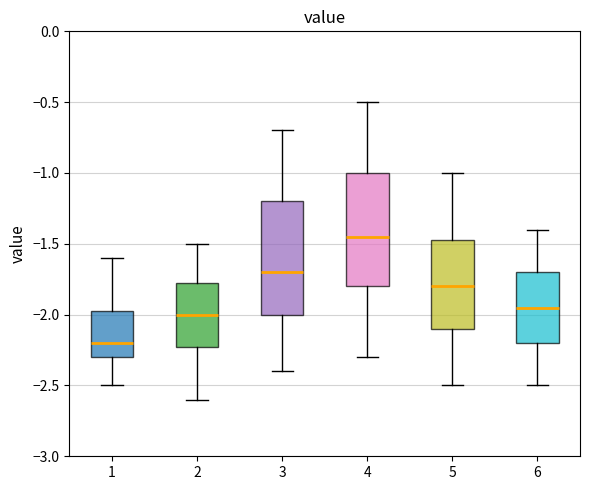

Which box's median line is the highest?

4